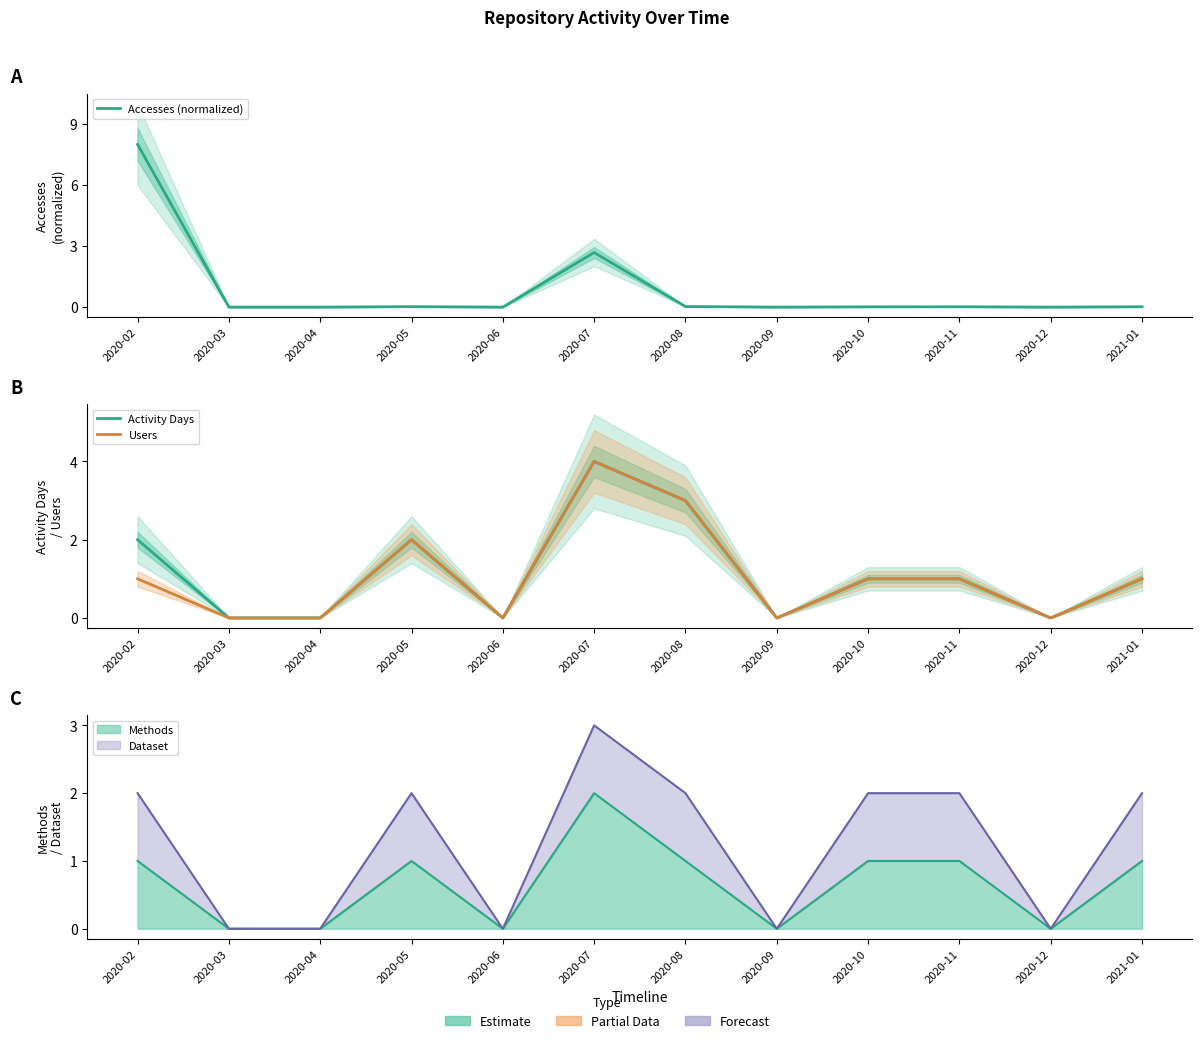

What is the total value across all series at 2020-11?

2.0